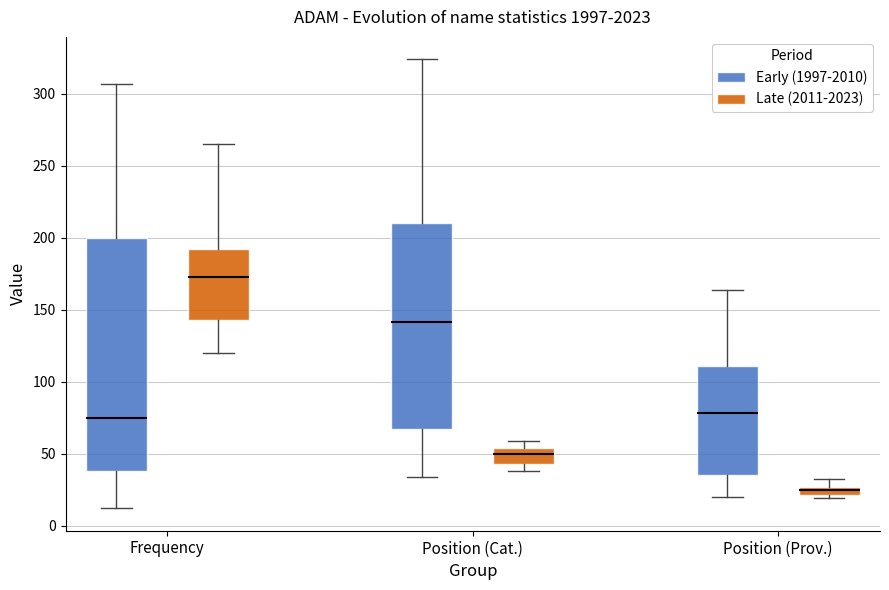

Where is the upper edge of the box for Position (Cat.) (Early (1997-2010)) on the y-axis? The values are not printed on the chart, so give them approximately, as read against the axis.

210